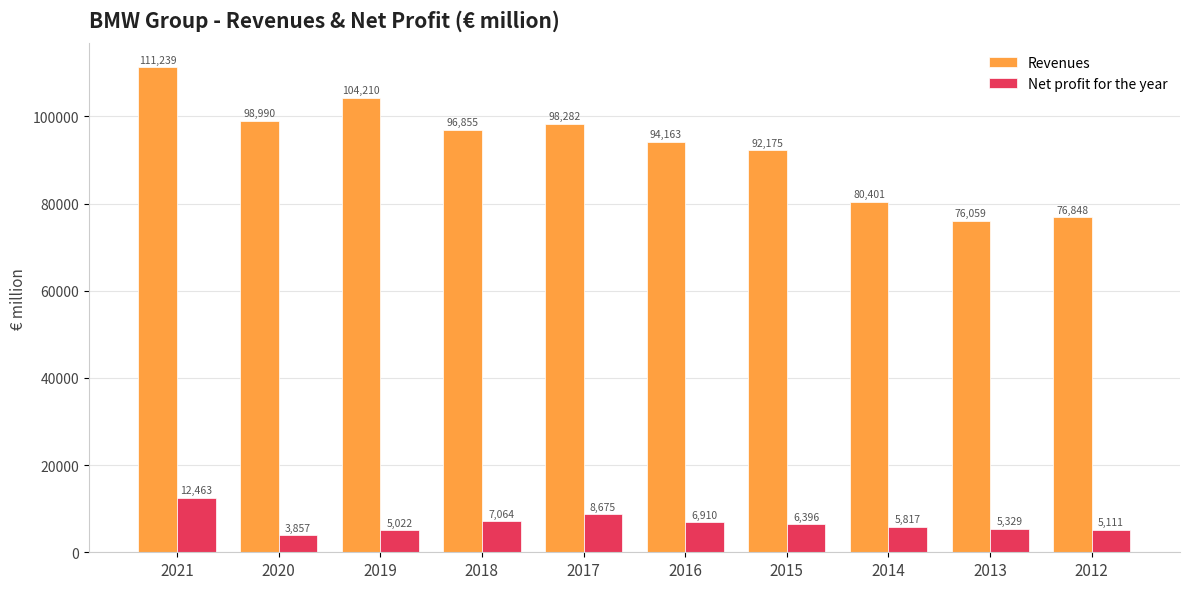

At how many categories does at least one series exceed 50235?

10